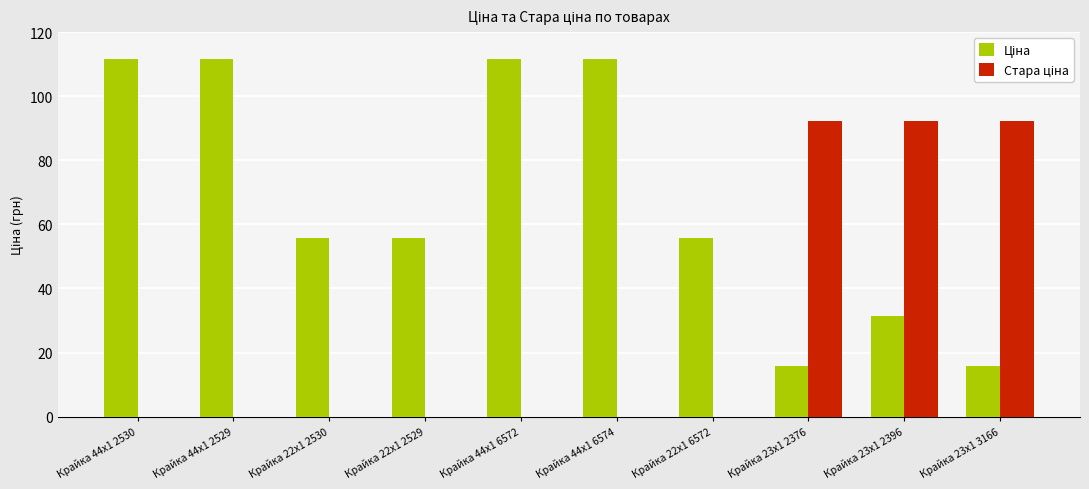

What is the greatest value displayed?

111.7